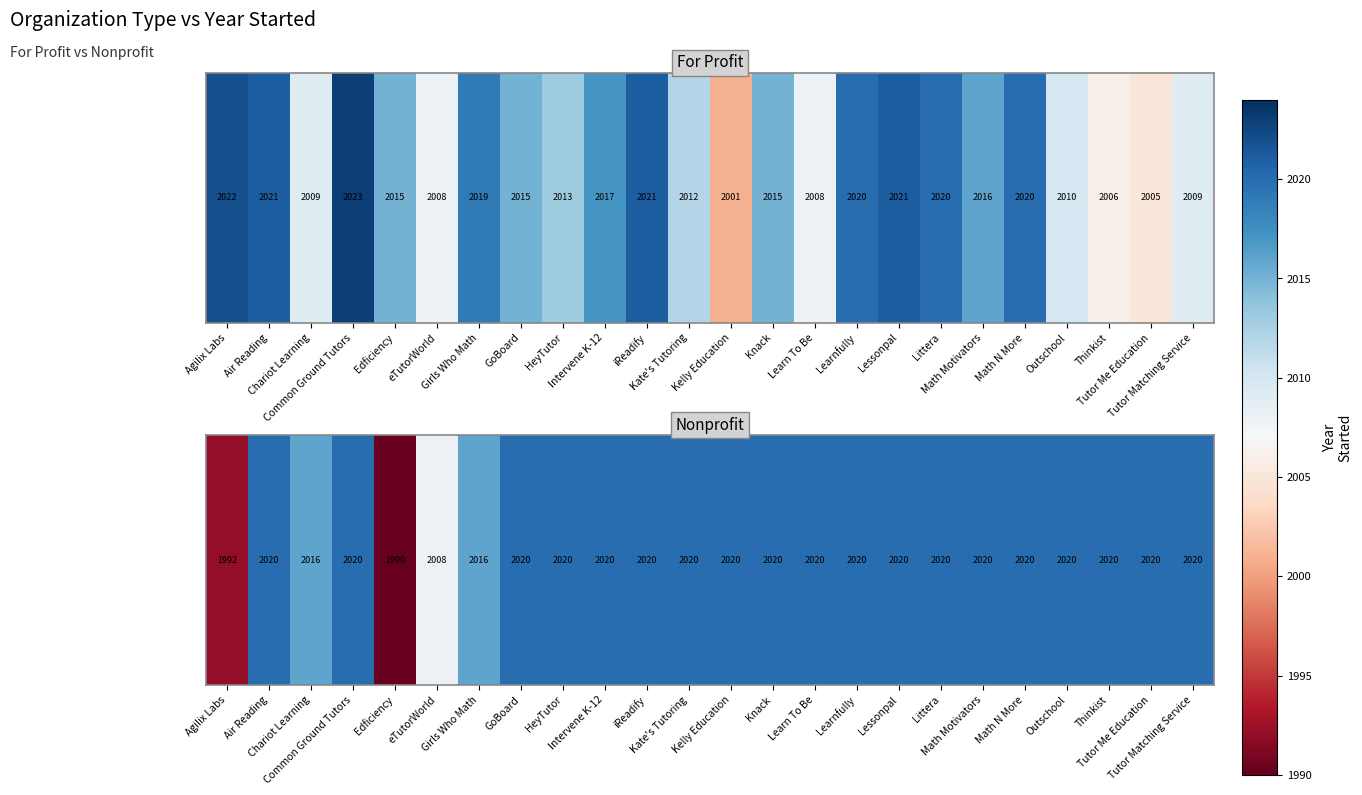

List the labels in order of value, largest first.

Air Reading, Common Ground Tutors, GoBoard, HeyTutor, Intervene K-12, iReadify, Kate's Tutoring, Kelly Education, Knack, Learn To Be, Learnfully, Lessonpal, Littera, Math Motivators, Math N More, Outschool, Thinkist, Tutor Me Education, Tutor Matching Service, Chariot Learning, Girls Who Math, eTutorWorld, Agilix Labs, Edficiency